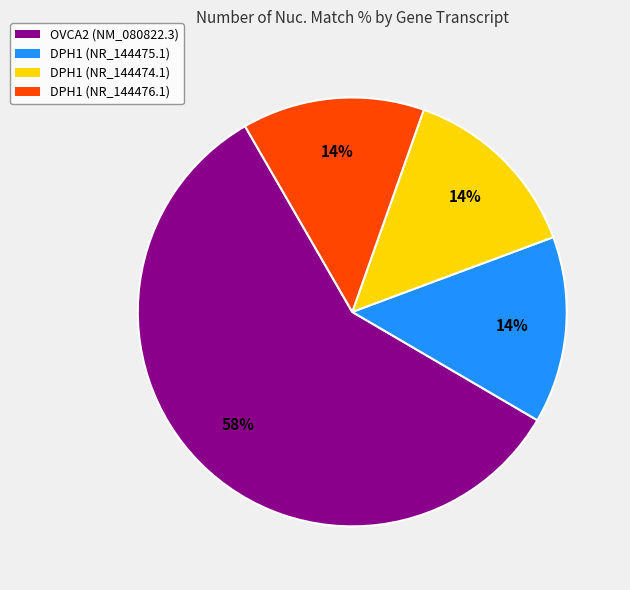

The DPH1 (NR_144474.1) slice represents 28% of the pie. True or false?

False